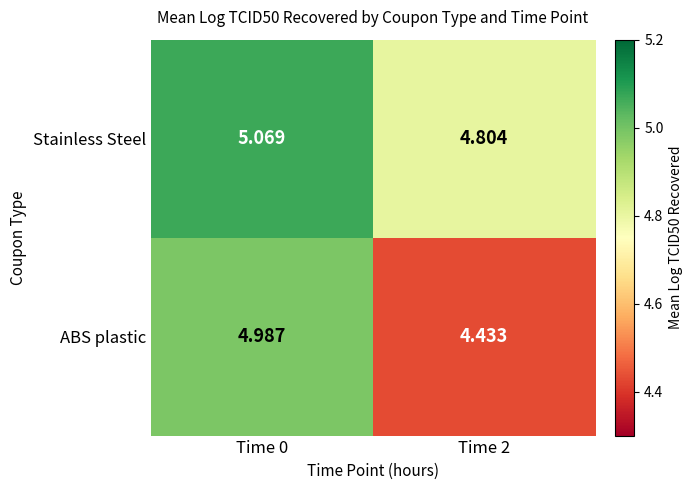

Which series has the widest spread of values?

ABS plastic